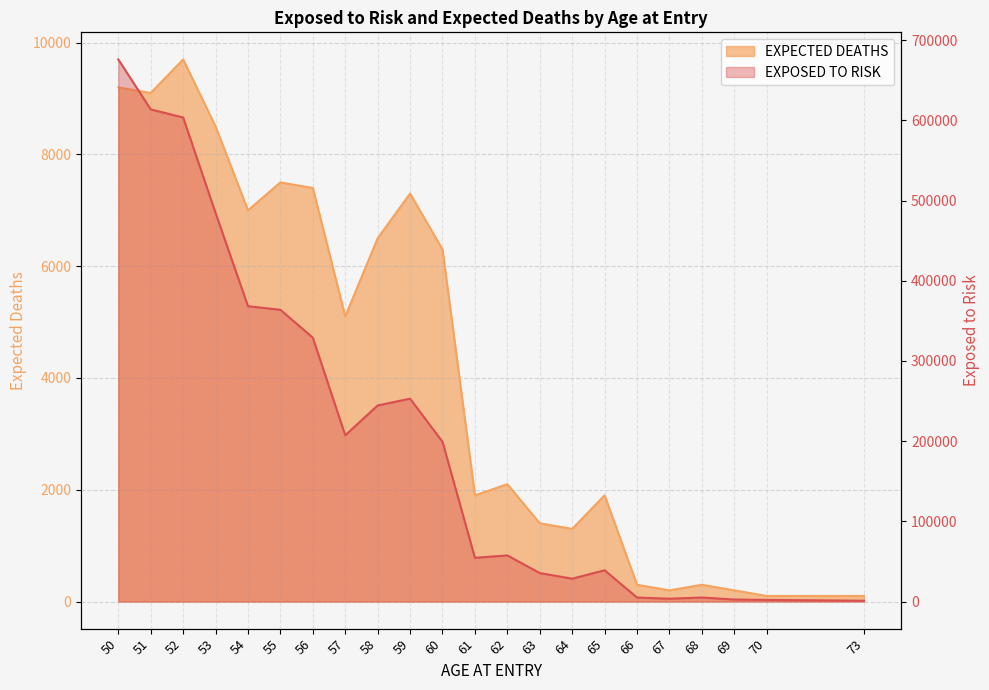

Which series has the largest total across all categories?

EXPOSED TO RISK